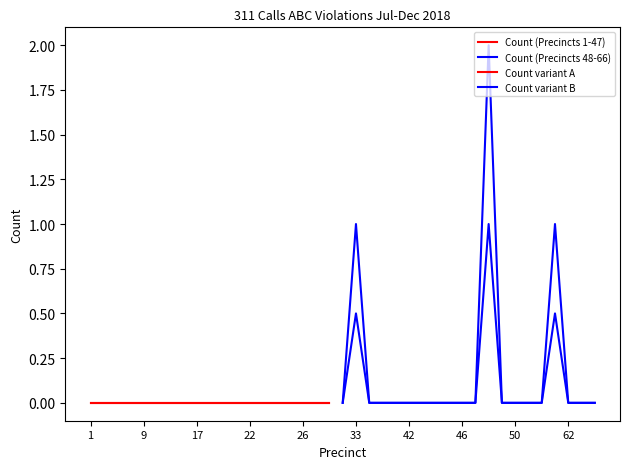

What is the difference between the second highest and second lowest values?

1